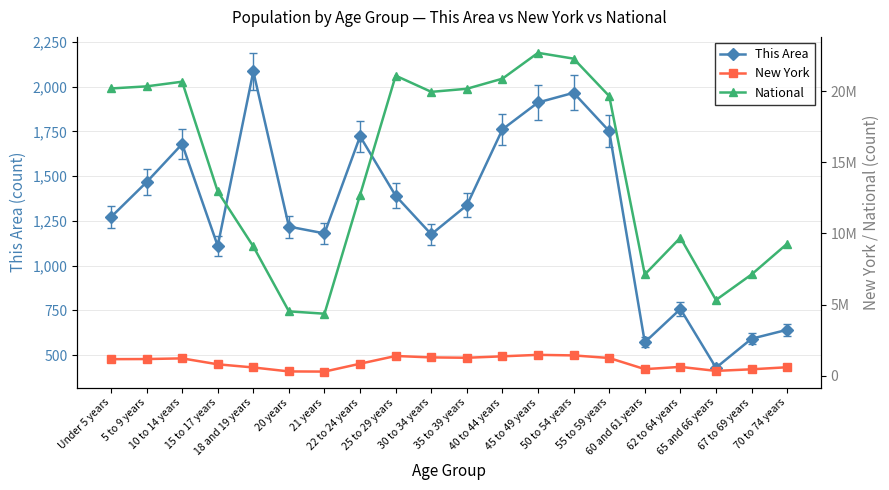

True or false: National and New York intersect in this chart.

False